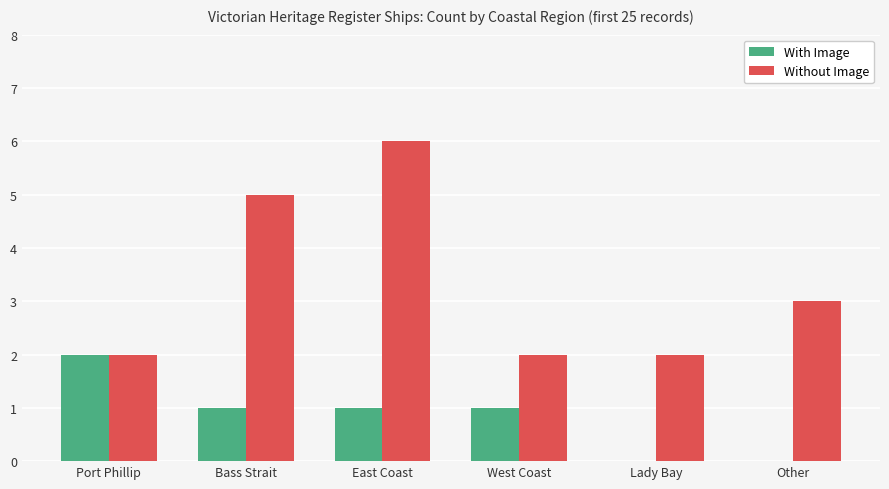

Which series has the largest total across all categories?

Without Image